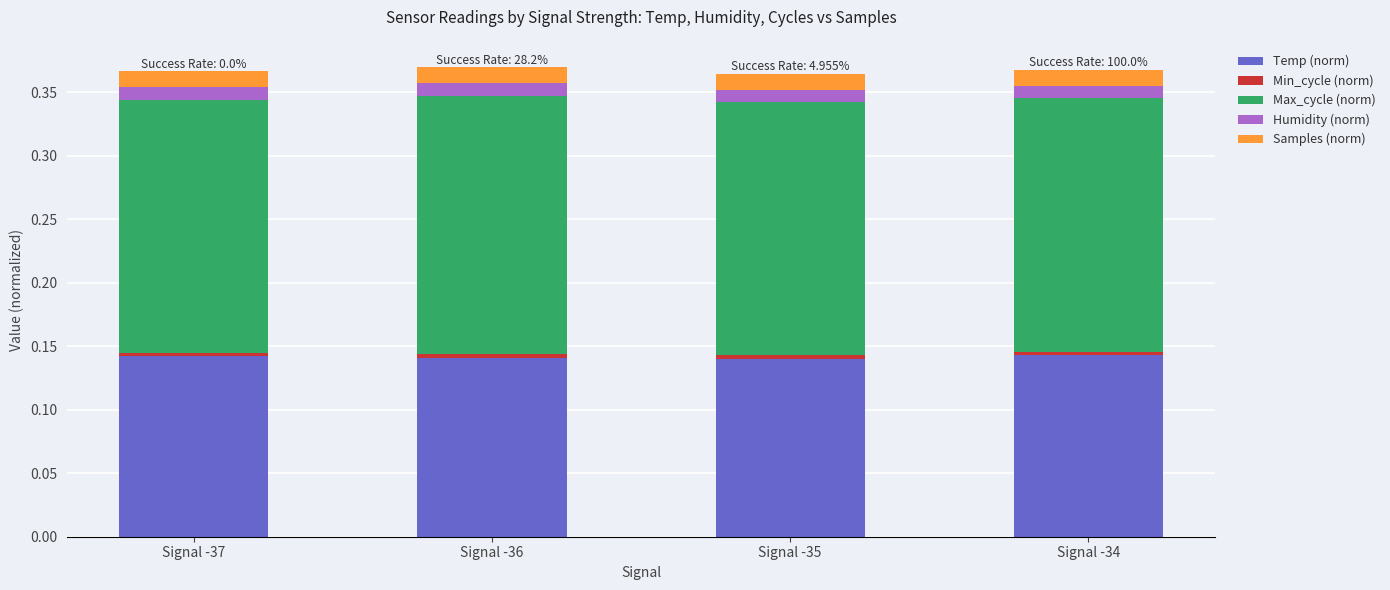

Count the number of categories in the chart.

4